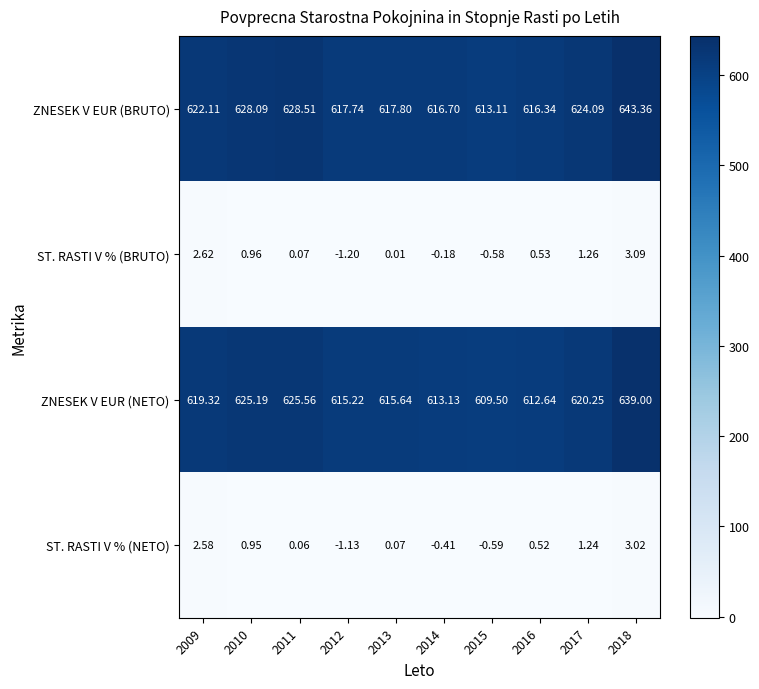

Which series has the widest spread of values?

ZNESEK V EUR (BRUTO)